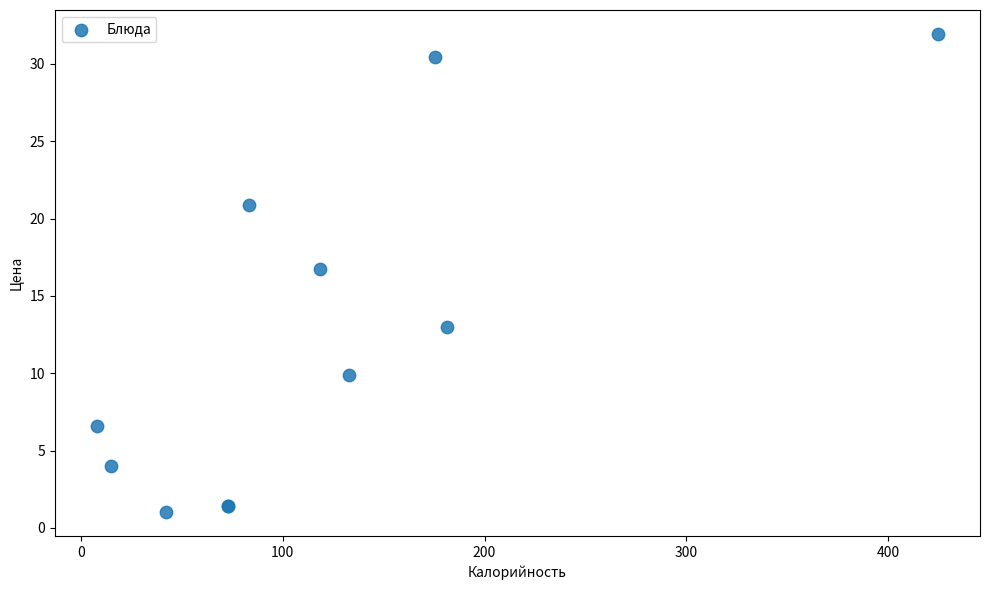

What Y value in the scatter plot is closest to 16?

16.7